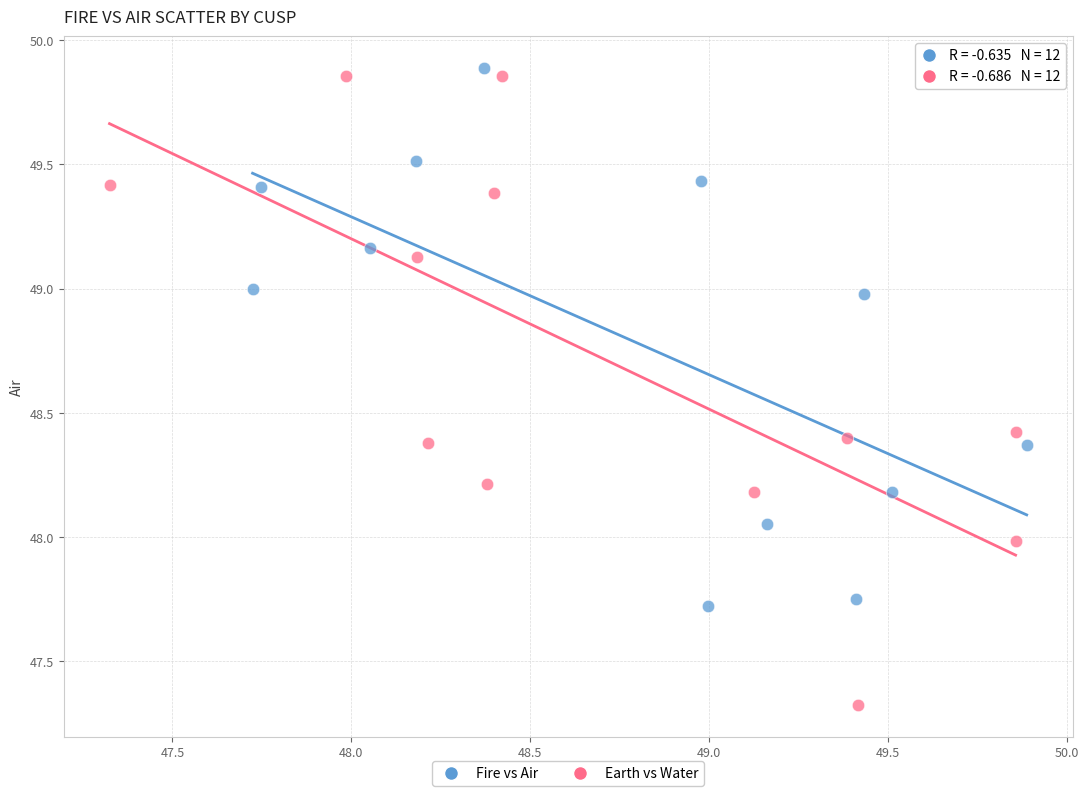

Which series contains the lowest Y value?

Earth vs Water